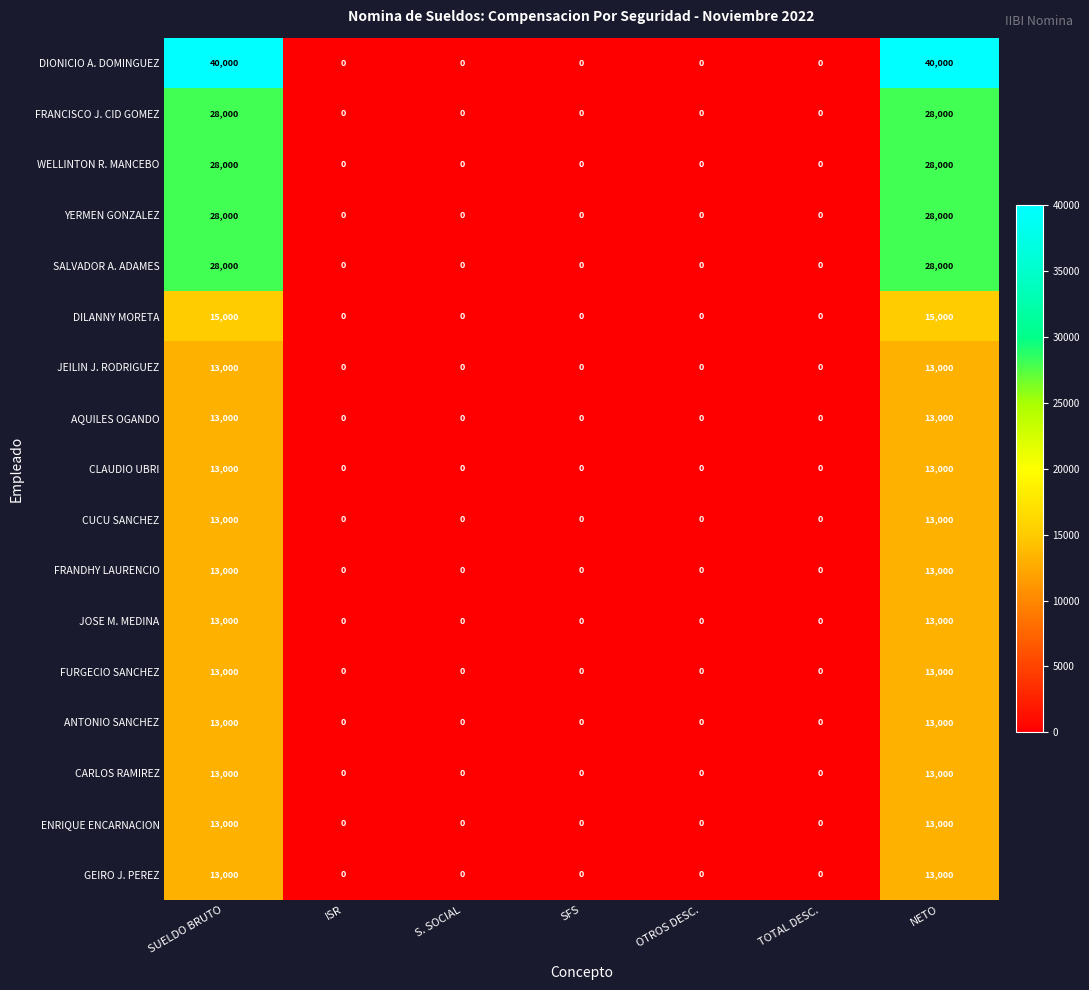

The ENRIQUE ENCARNACION series shows 0 at S. SOCIAL. True or false?

True